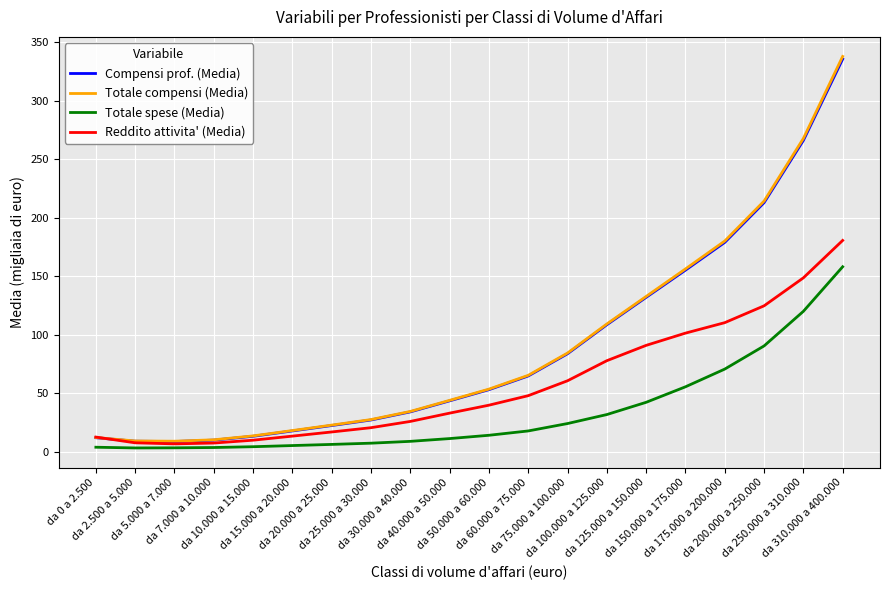

What is the maximum value for Totale spese (Media)?

158.1